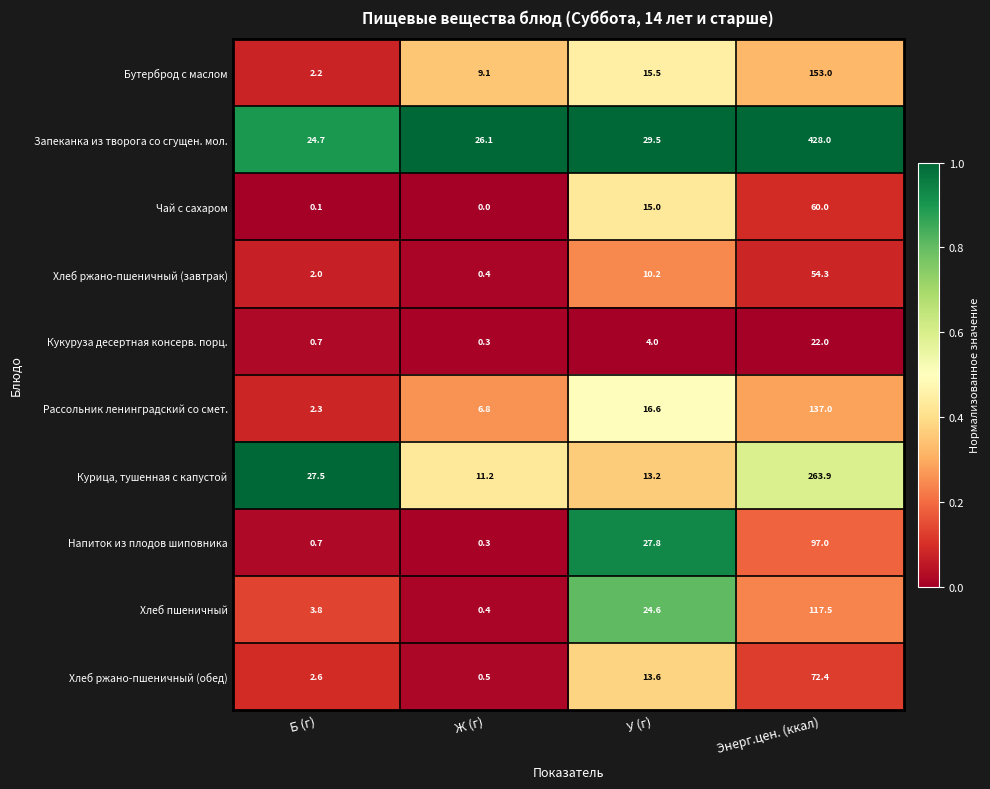

List the series in order of their peak value, highest first.

Запеканка из творога со сгущен. мол., Курица, тушенная с капустой, Бутерброд с маслом, Рассольник ленинградский со смет., Хлеб пшеничный, Напиток из плодов шиповника, Хлеб ржано-пшеничный (обед), Чай с сахаром, Хлеб ржано-пшеничный (завтрак), Кукуруза десертная консерв. порц.